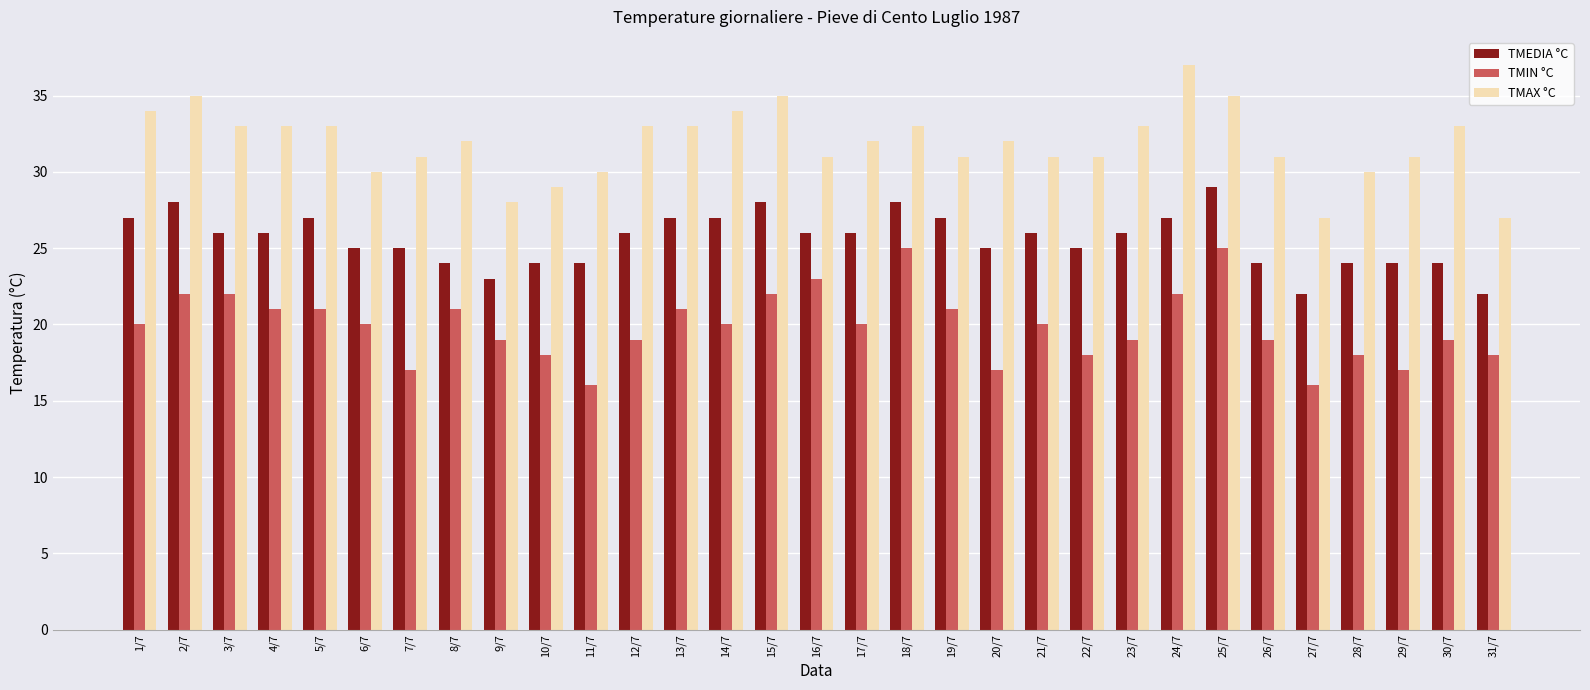

The value of TMAX °C at 15/7 is 35. True or false?

True